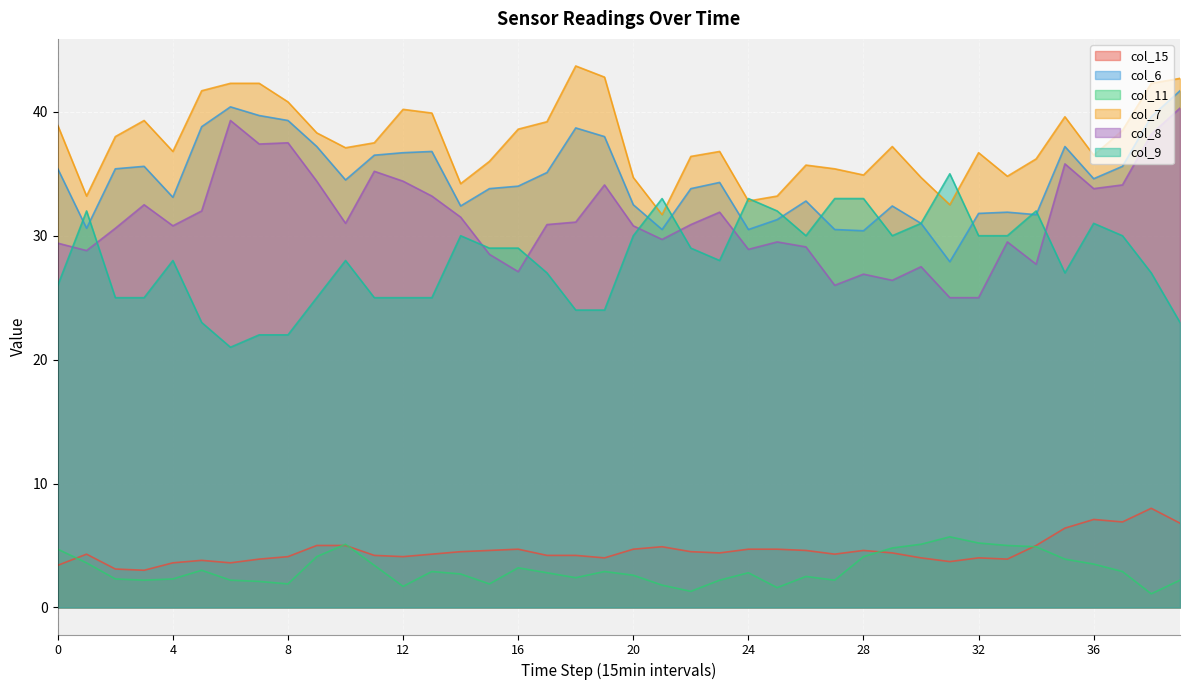

At which label is col_15 closest to 5?

9